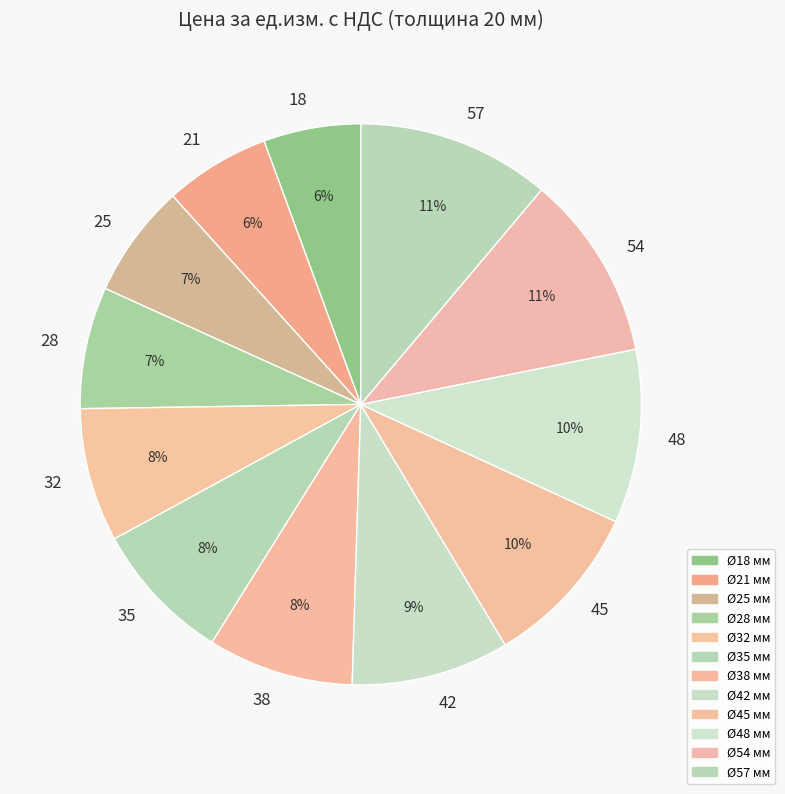

Which has a higher value, 28 or 57?

57